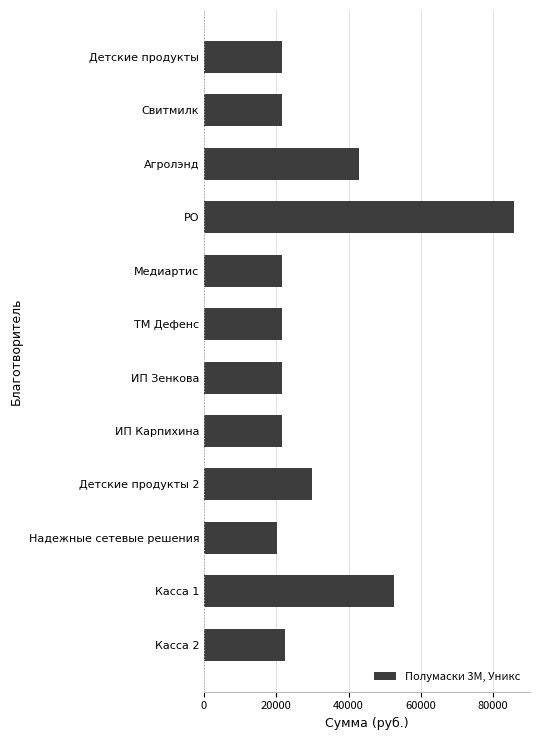

The chart shows a value of 21480 at Медиартис. True or false?

True